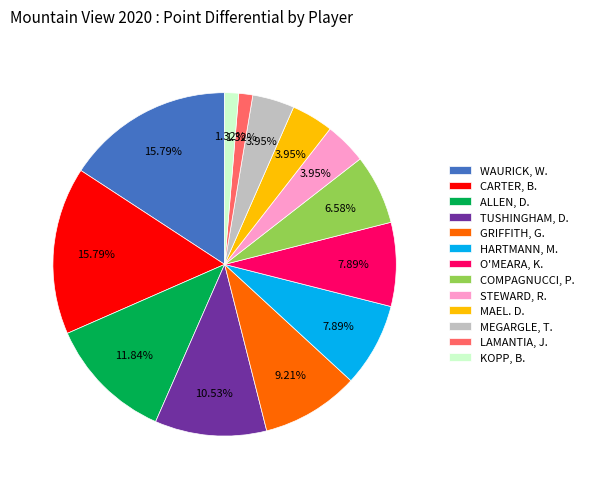

Between HARTMANN, M. and ALLEN, D., which is larger?

ALLEN, D.